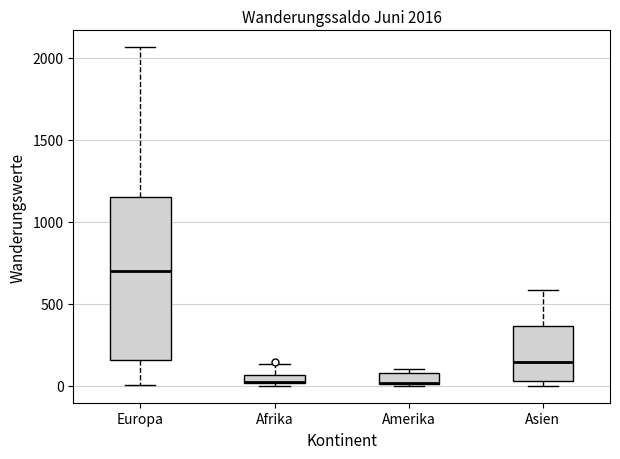

Which box is the tallest, from its lower edge to its upper edge?

Europa